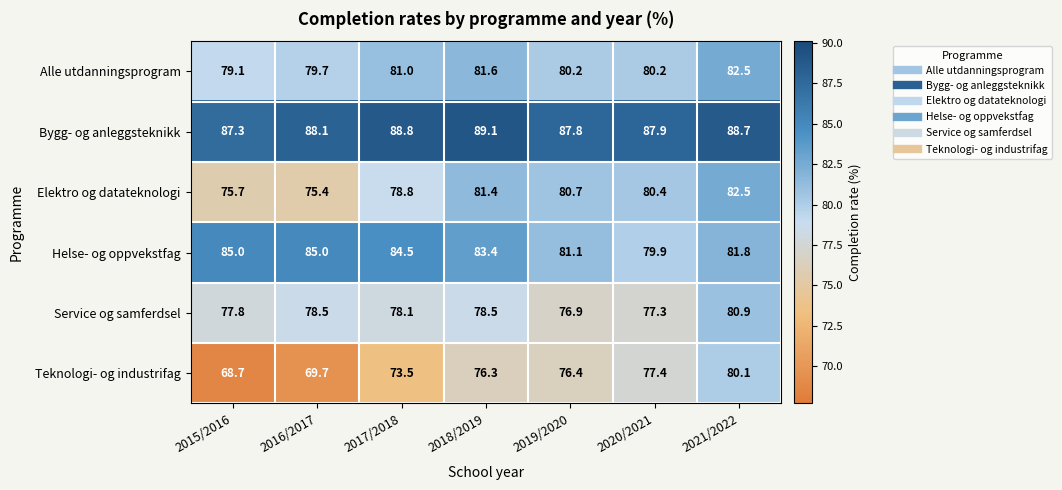

Which series has the largest total across all categories?

Bygg- og anleggsteknikk